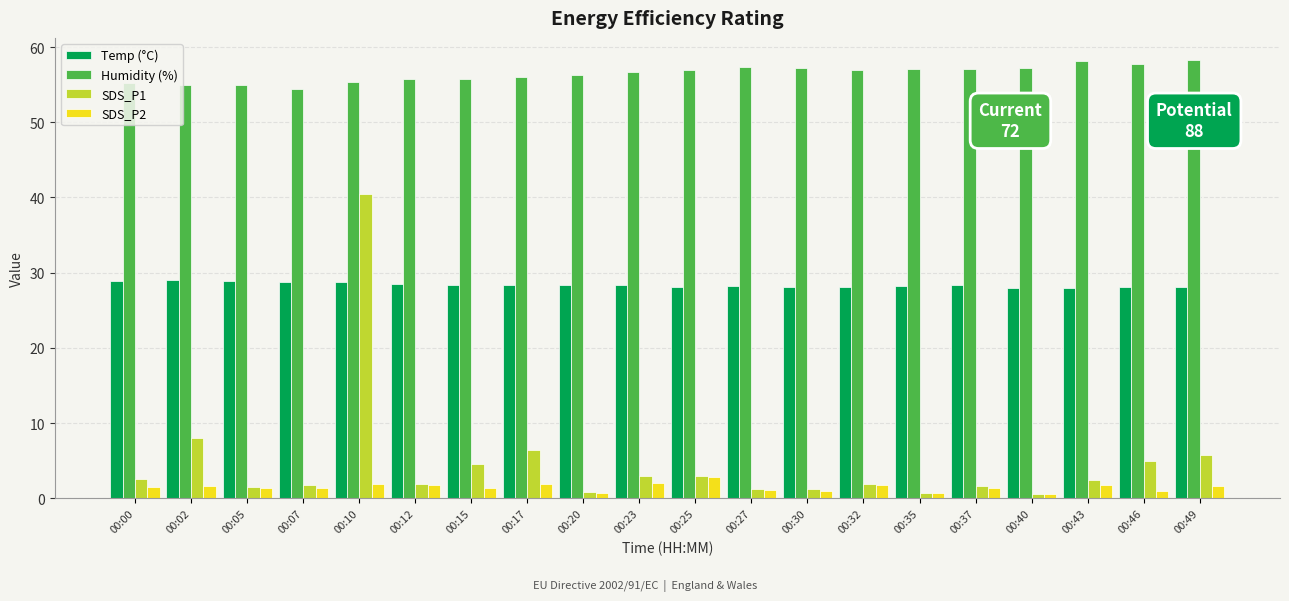

The value of Humidity (%) at 00:35 is 20.3. True or false?

False